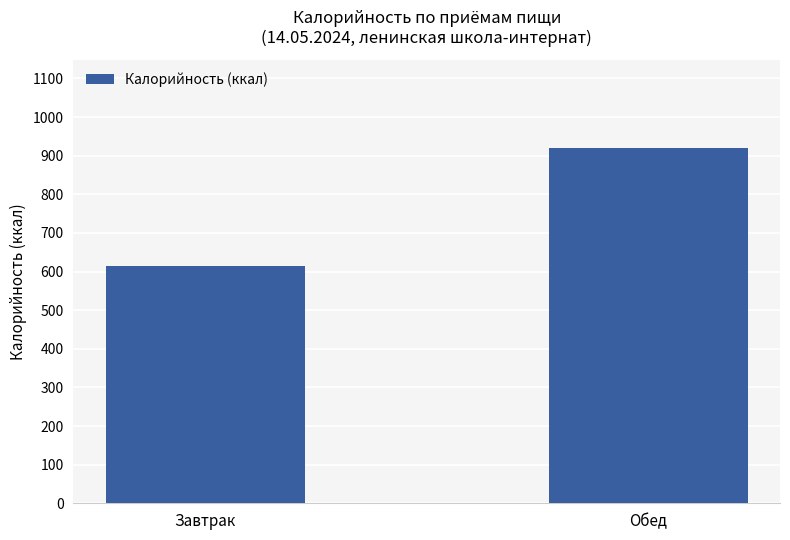

What is the average value?

766.4